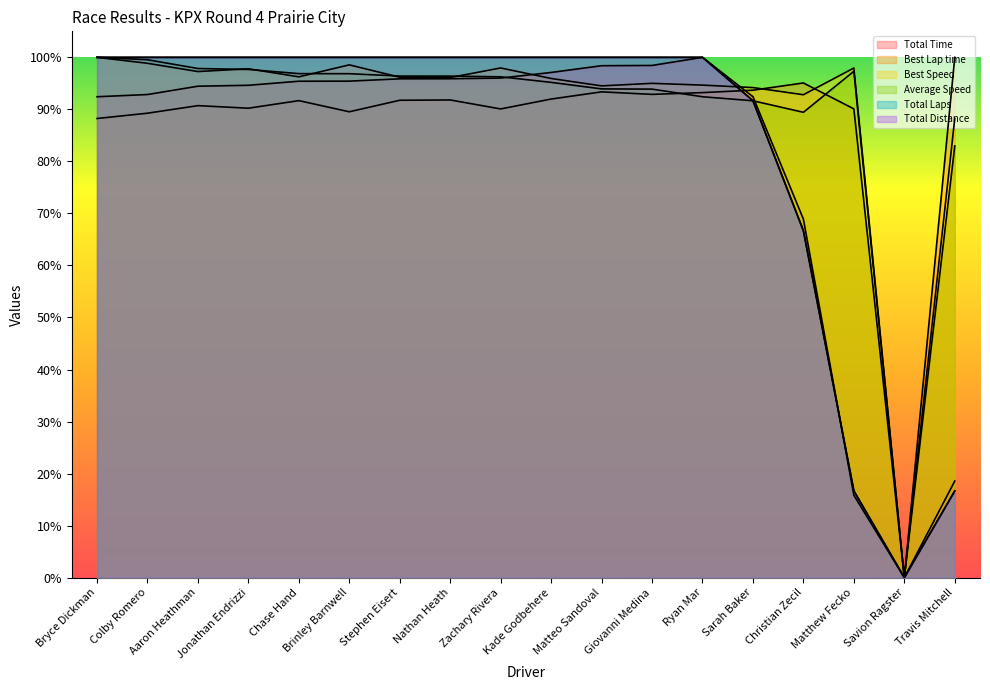

What are all the series names shown in the legend?

Total Time, Best Lap time, Best Speed, Average Speed, Total Laps, Total Distance